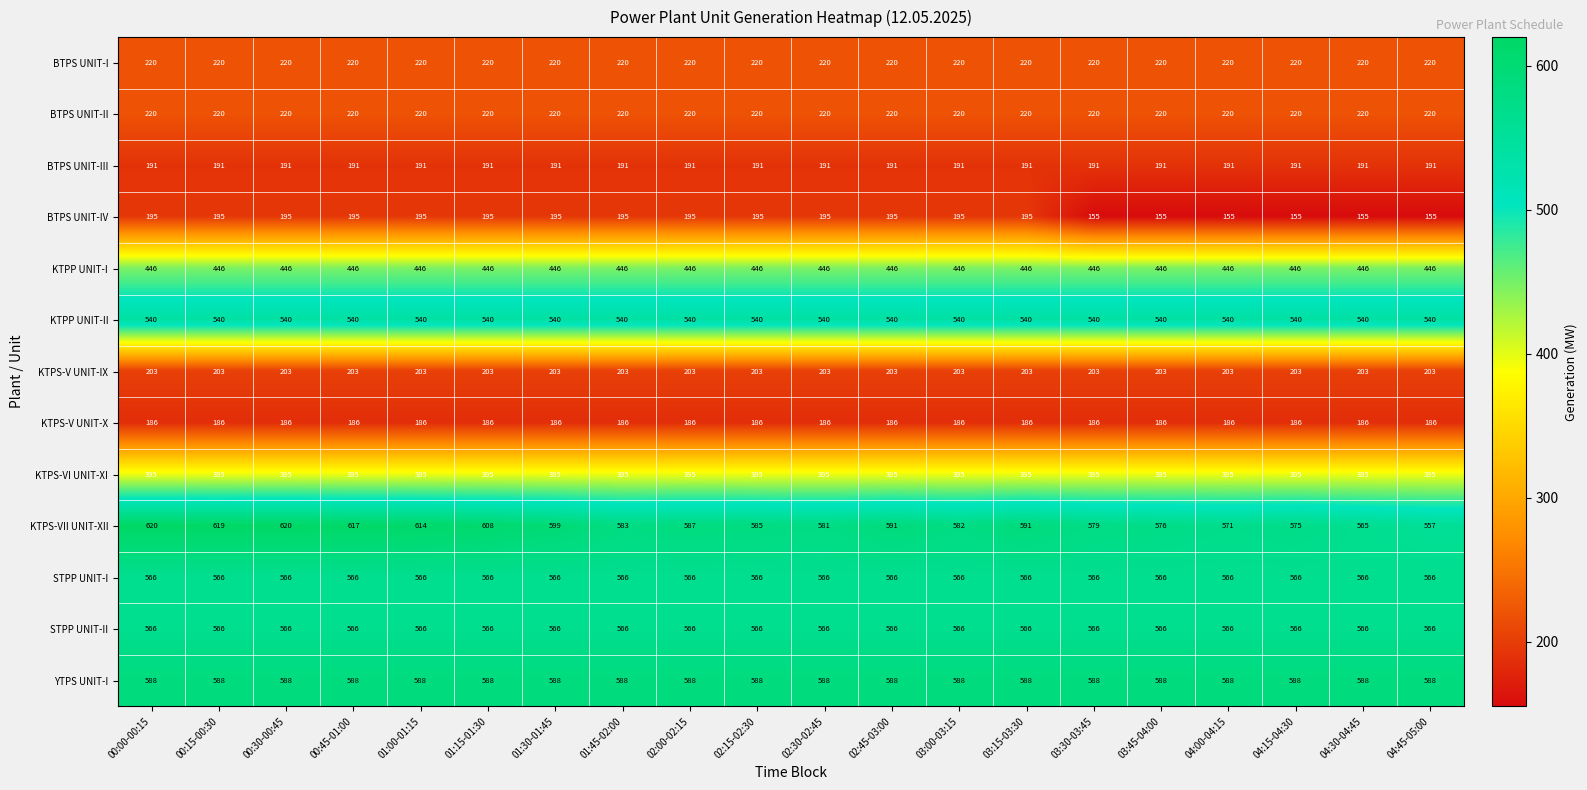

What is the total value across all series at 02:00-02:15?

4903